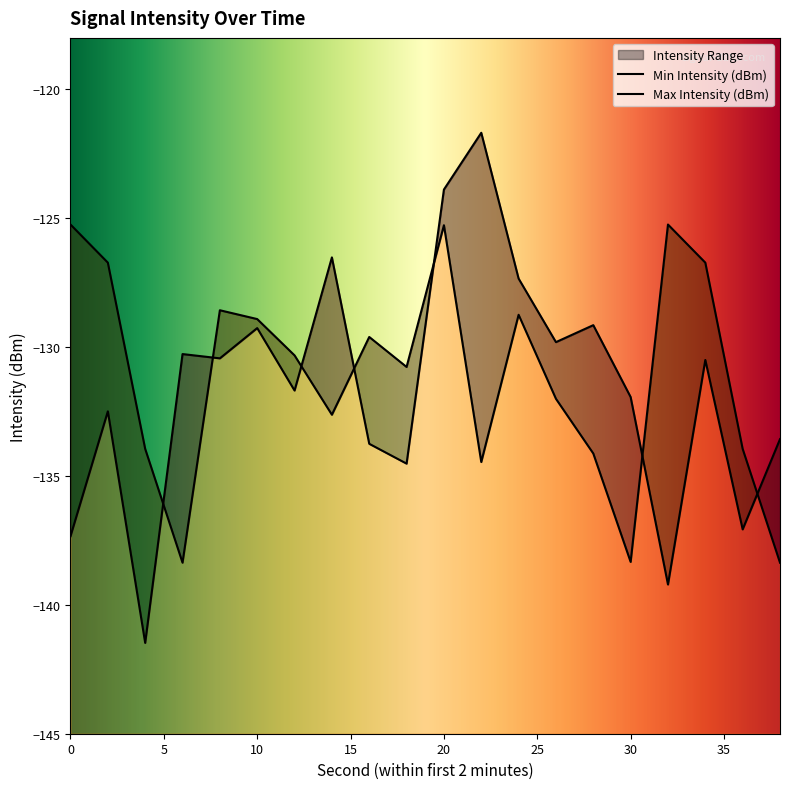

What is the value of the Max Intensity (dBm) point at the 15th from the left?

-134.1